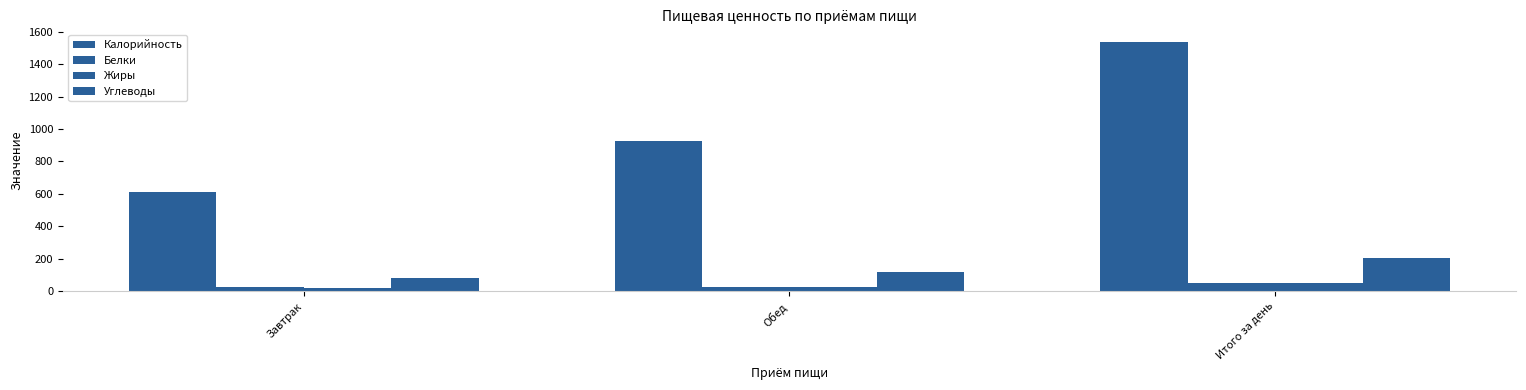

Count the number of data series in this chart.

4